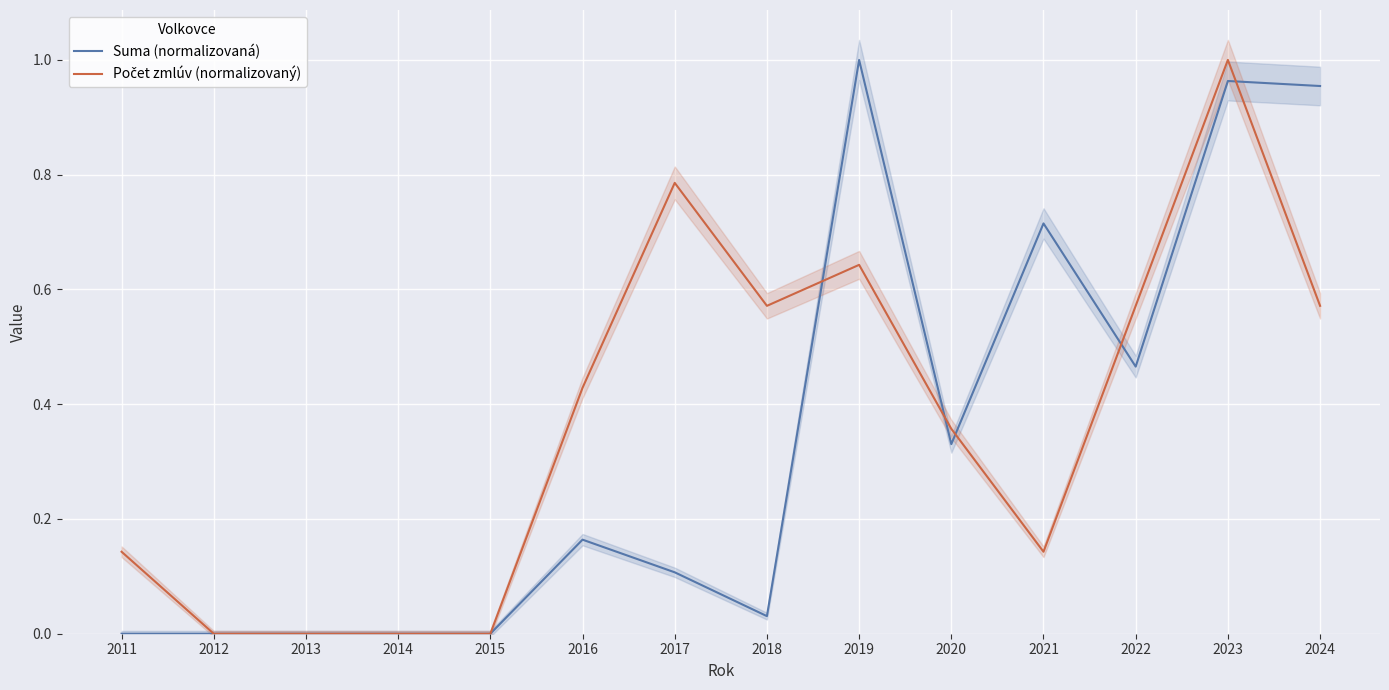

Which series ends up on top after the final intersection of Suma (normalizovaná) and Počet zmlúv (normalizovaný)?

Suma (normalizovaná)